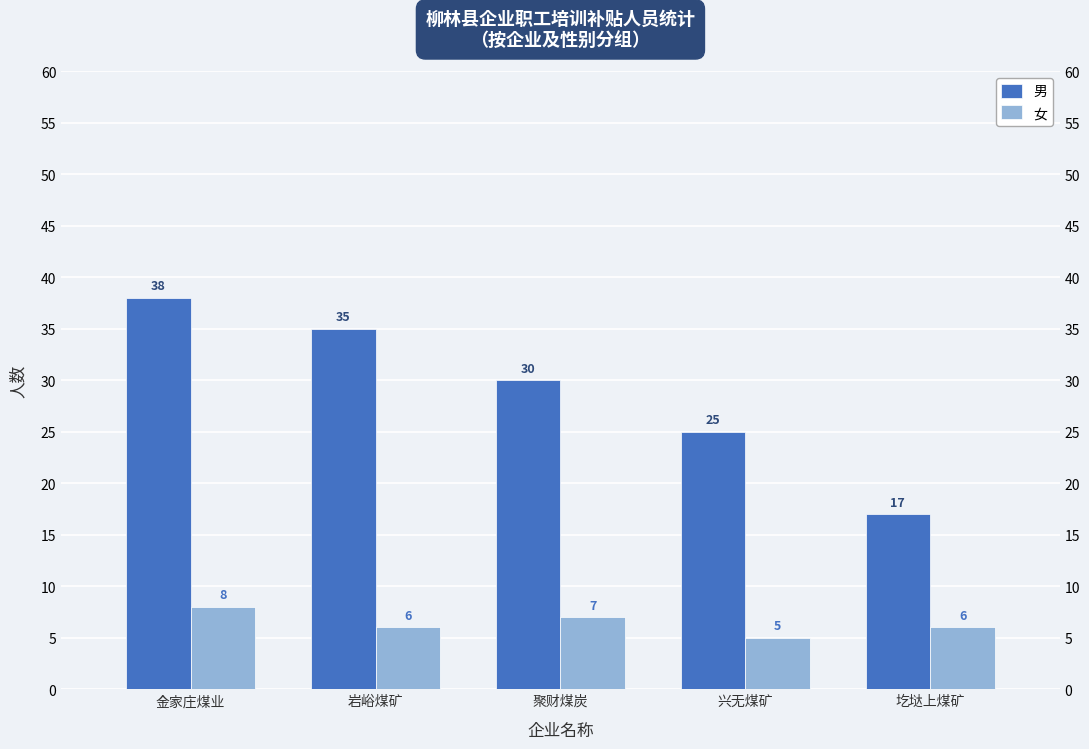

What is the spread (max minus min) of values at 兴无煤矿?

20